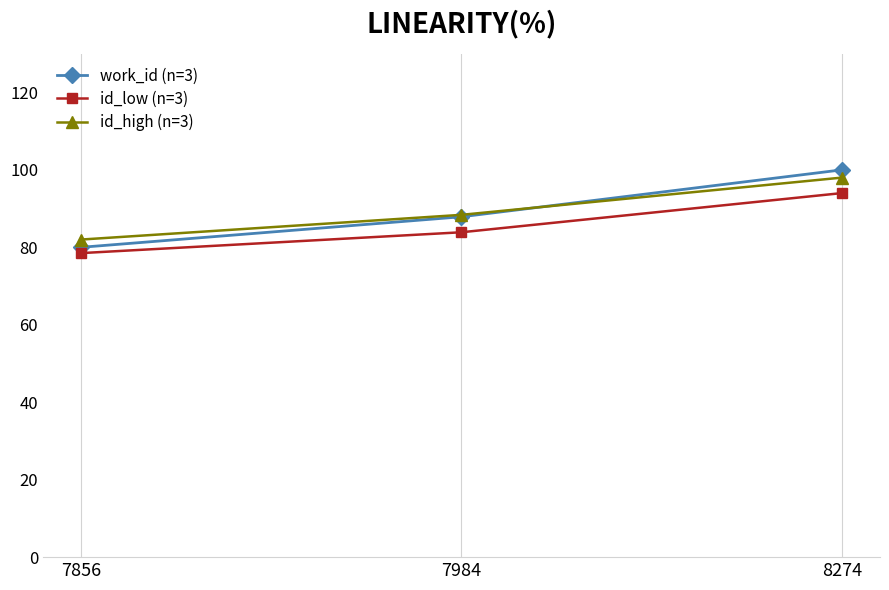

The value of work_id (n=3) at 8274 is 100.0. True or false?

True